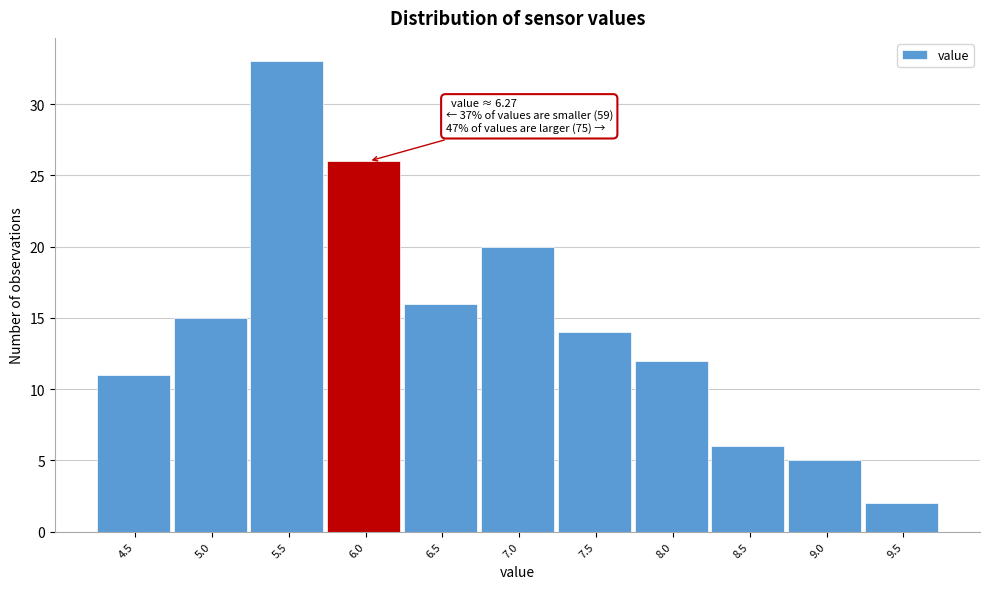

Reading left to right, transcribe all the data shown in this chart.

11	15	33	26	16	20	14	12	6	5	2